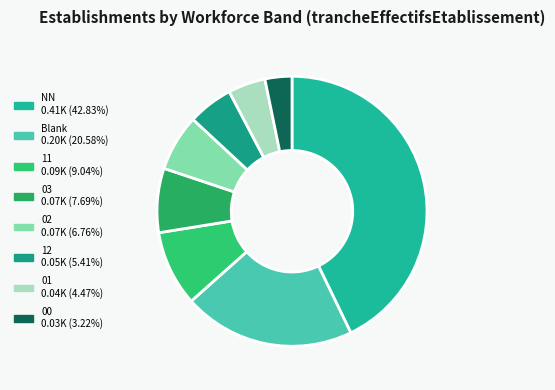

How many slices are in this pie chart?

8